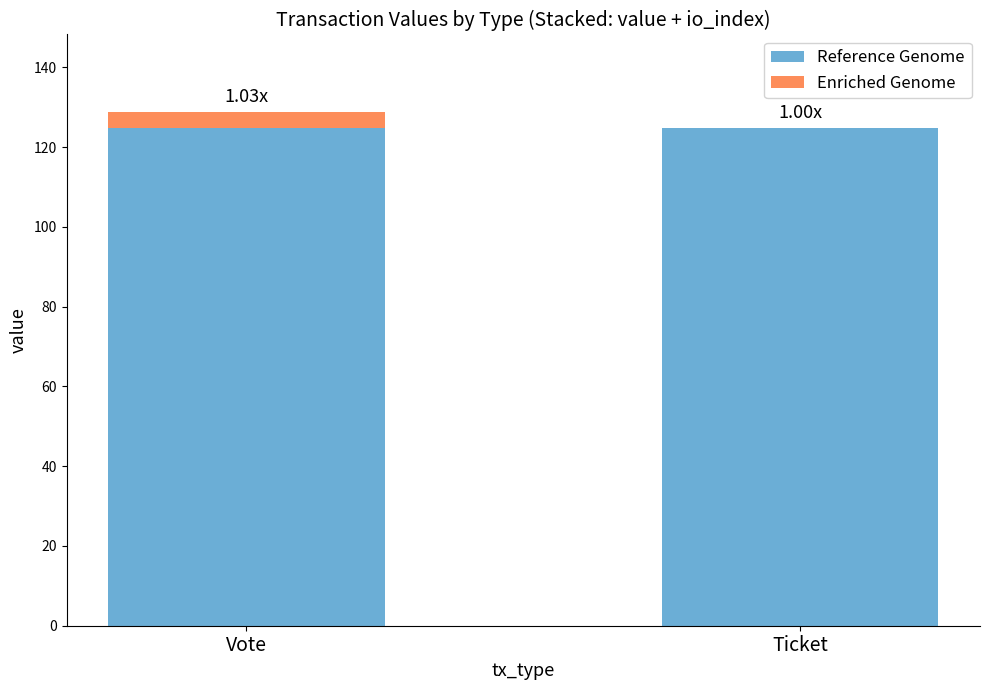

How many distinct data groups are displayed?

2